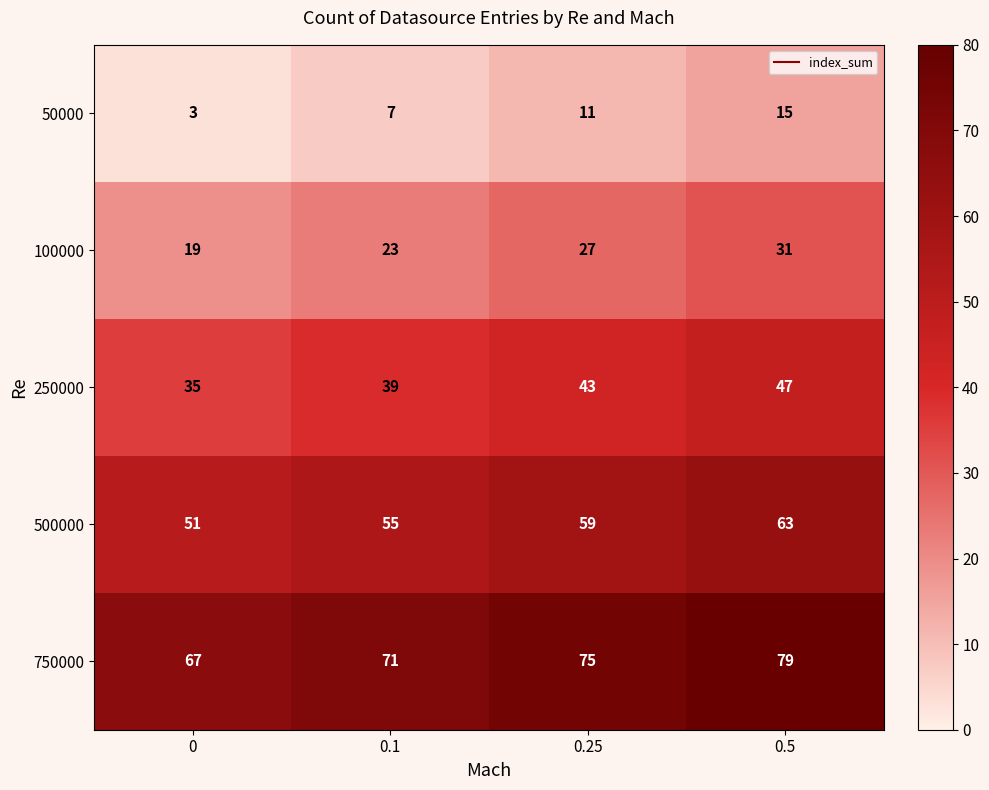

True or false: 500000 has a value of 63 at 0.5.

True